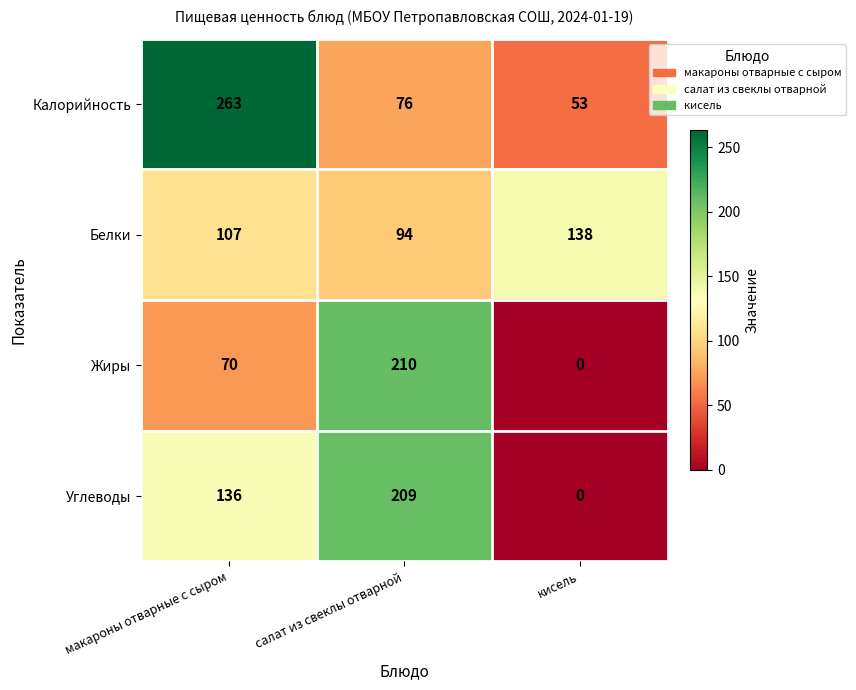

At how many categories does at least one series exceed 62?

3